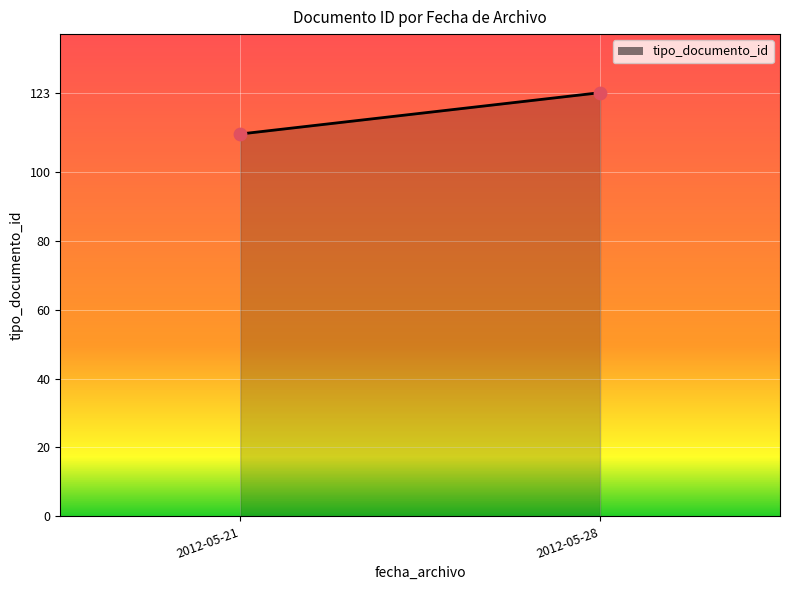

What is the range of Y values (max minus min)?

12